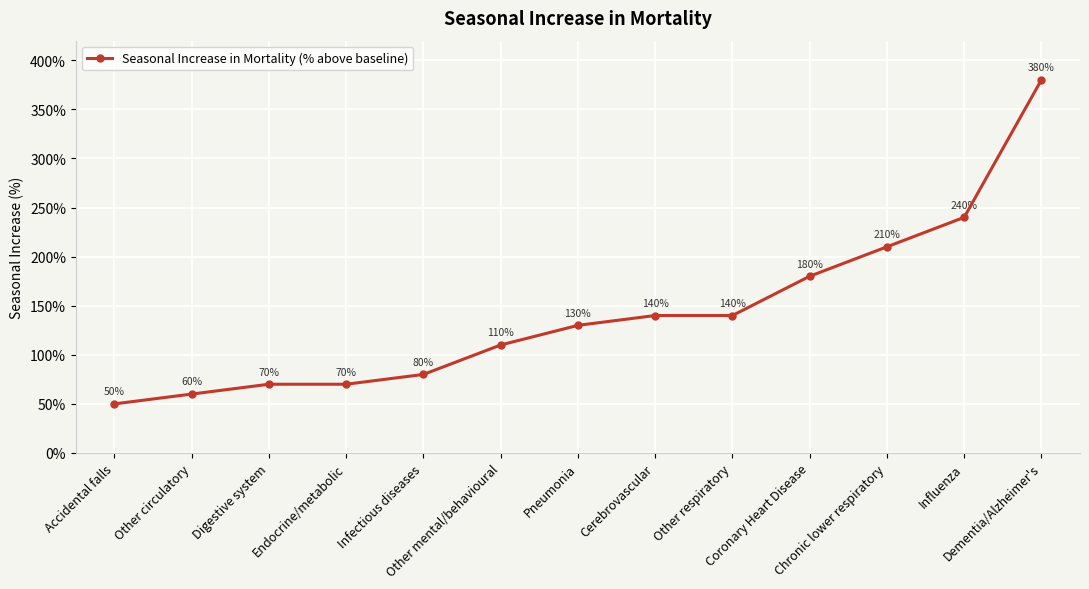

At which label is the value closest to 215?

Chronic lower respiratory